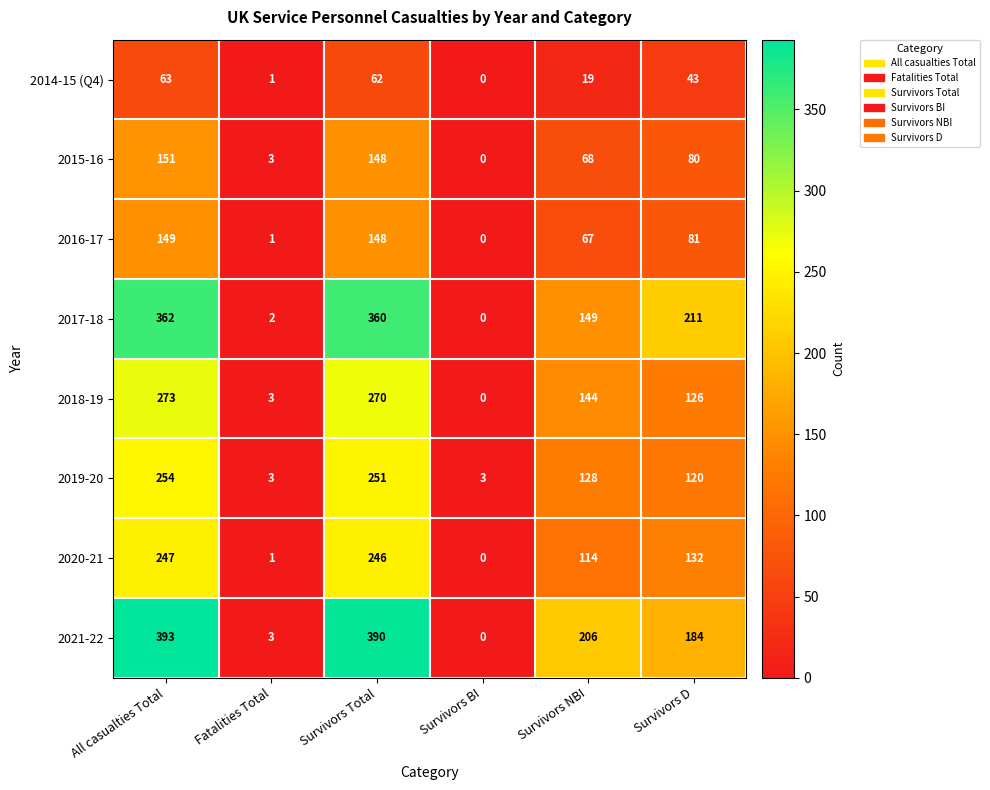

Where is 2019-20 nearest to the value 128?

Survivors NBI